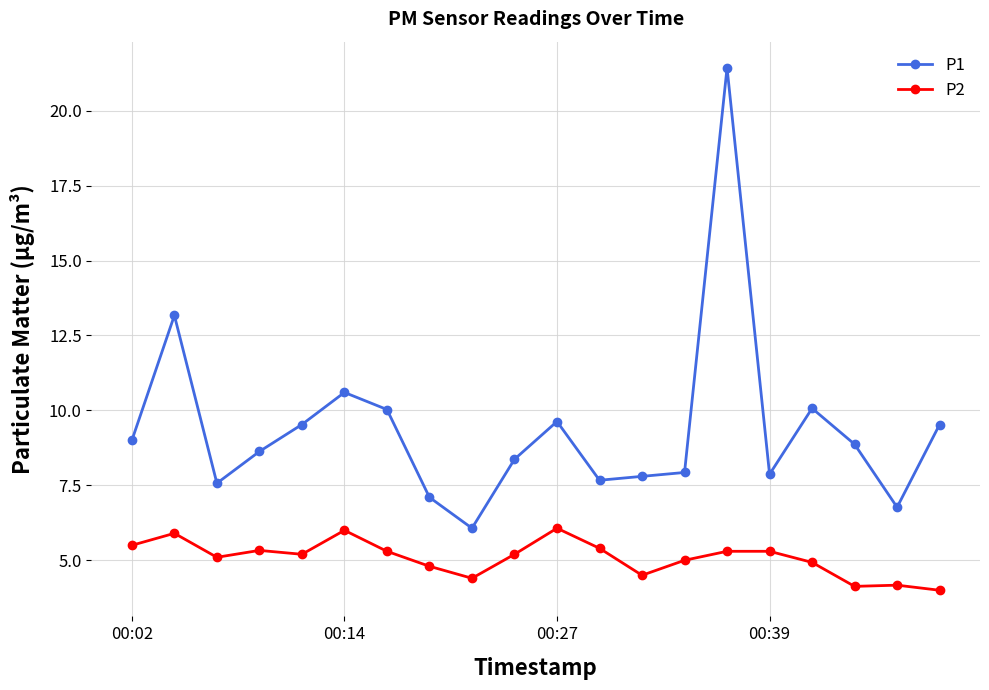

True or false: P1 and P2 intersect in this chart.

False